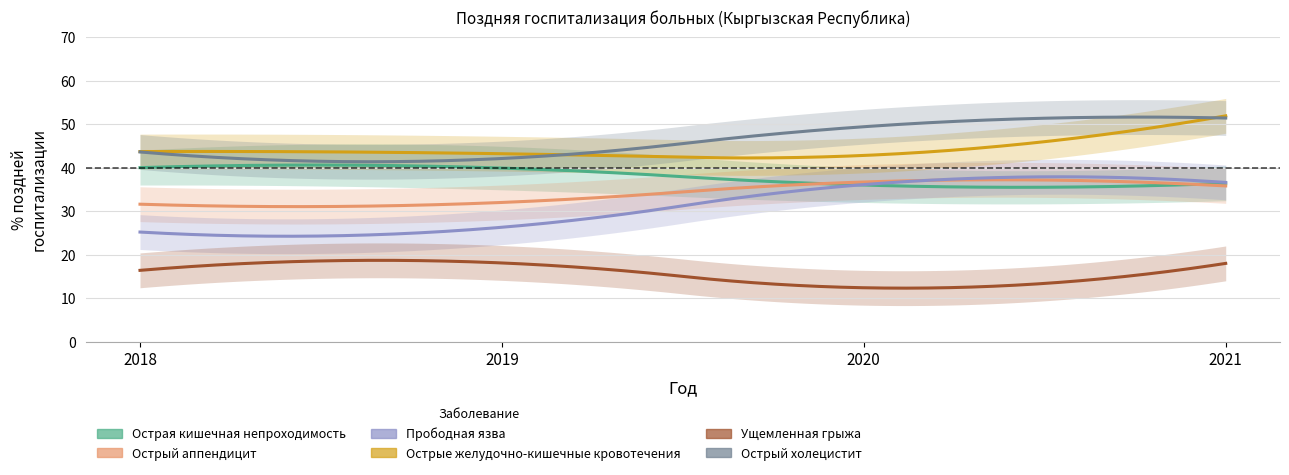

True or false: Острый аппендицит has more than 0 points higher than both neighbors.

True